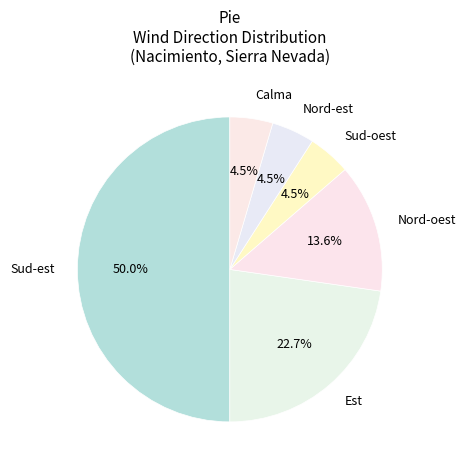

Is the sum of Sud-oest and Calma greater than half?

No